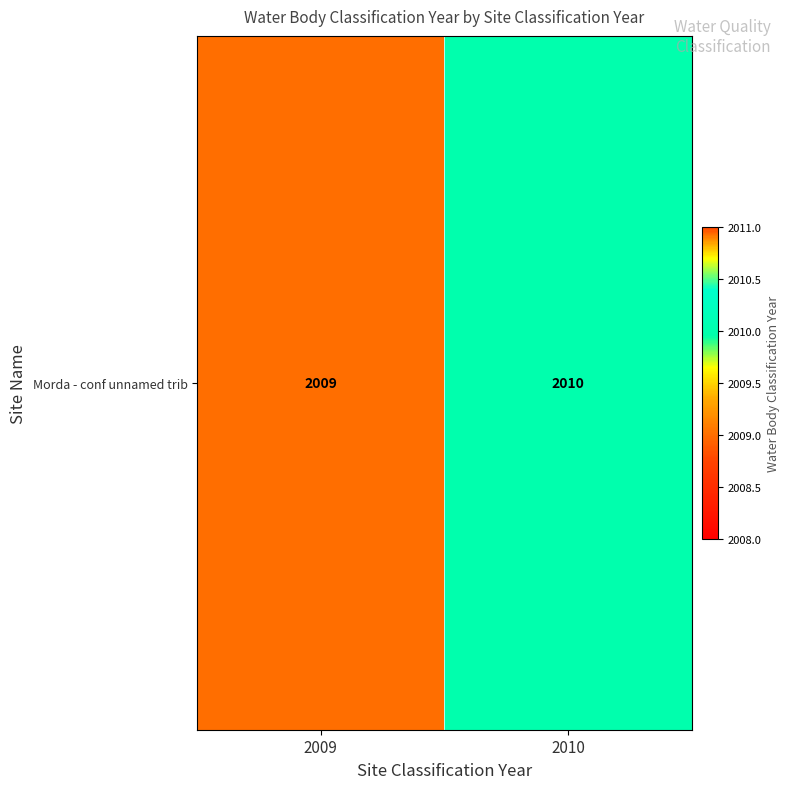

Is it true that the value at 2009 is 527?

False